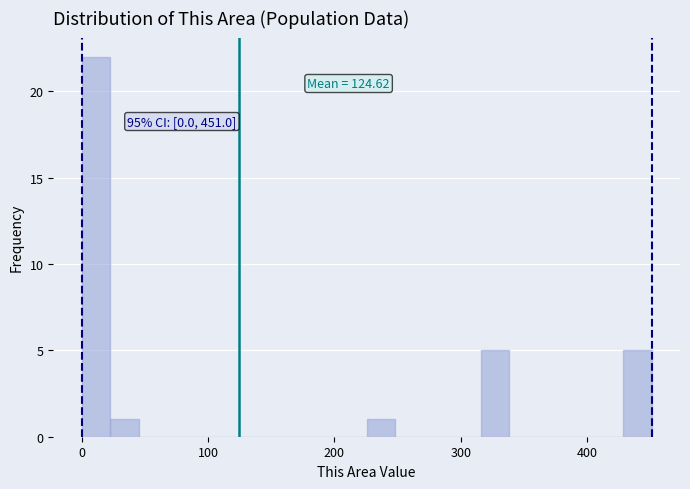

Around what value on the x-axis is the tallest bar? Give the approximate position of its centre, as read against the axis.

10